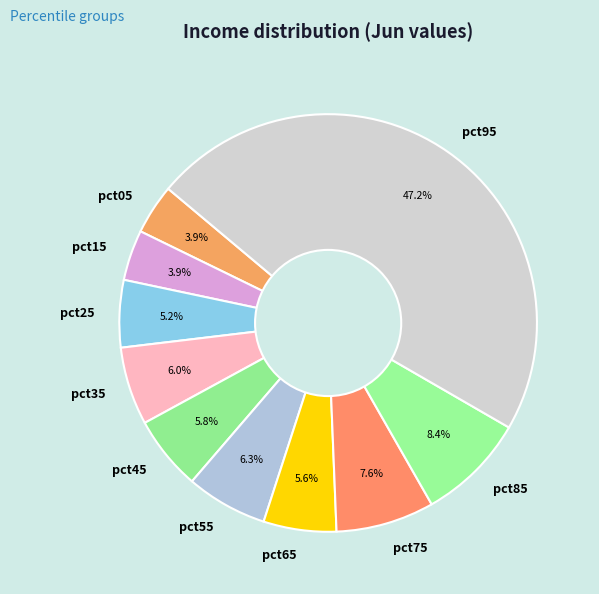

To the nearest percent, what portion does pct35 represent?

6%